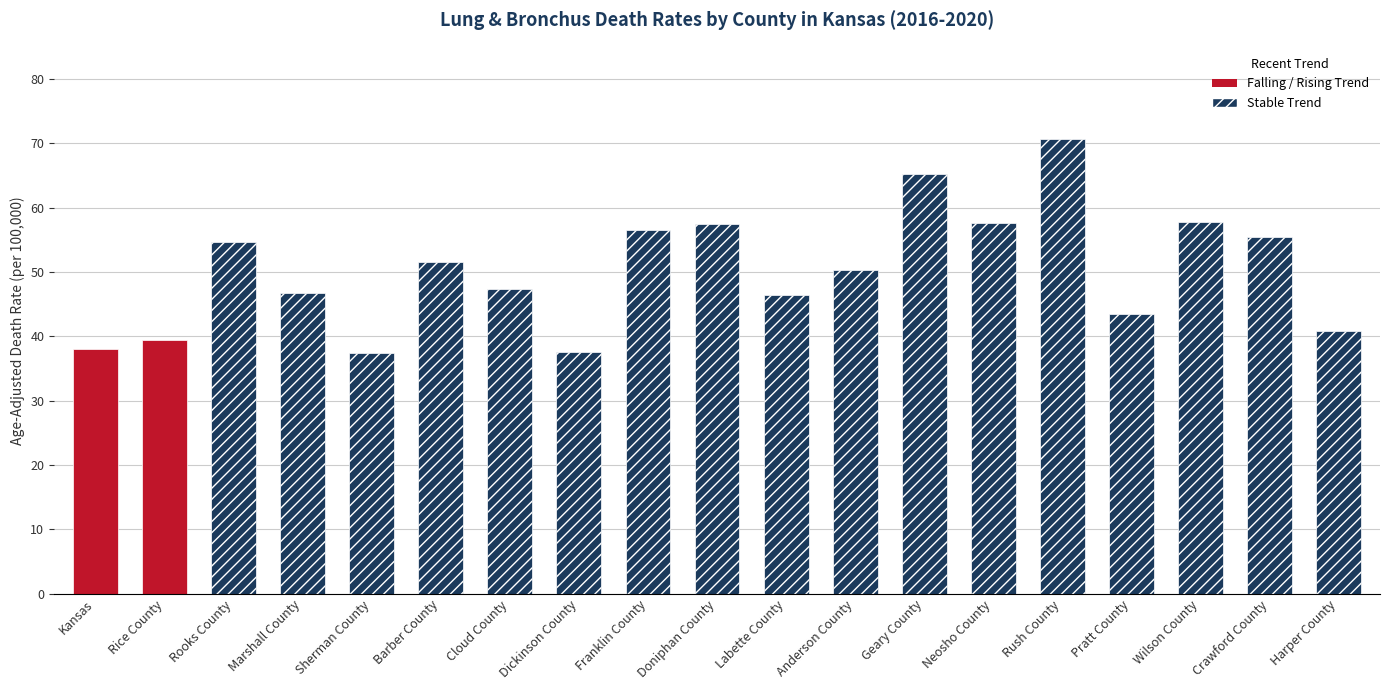

At which label is the value closest to 54?

Rooks County